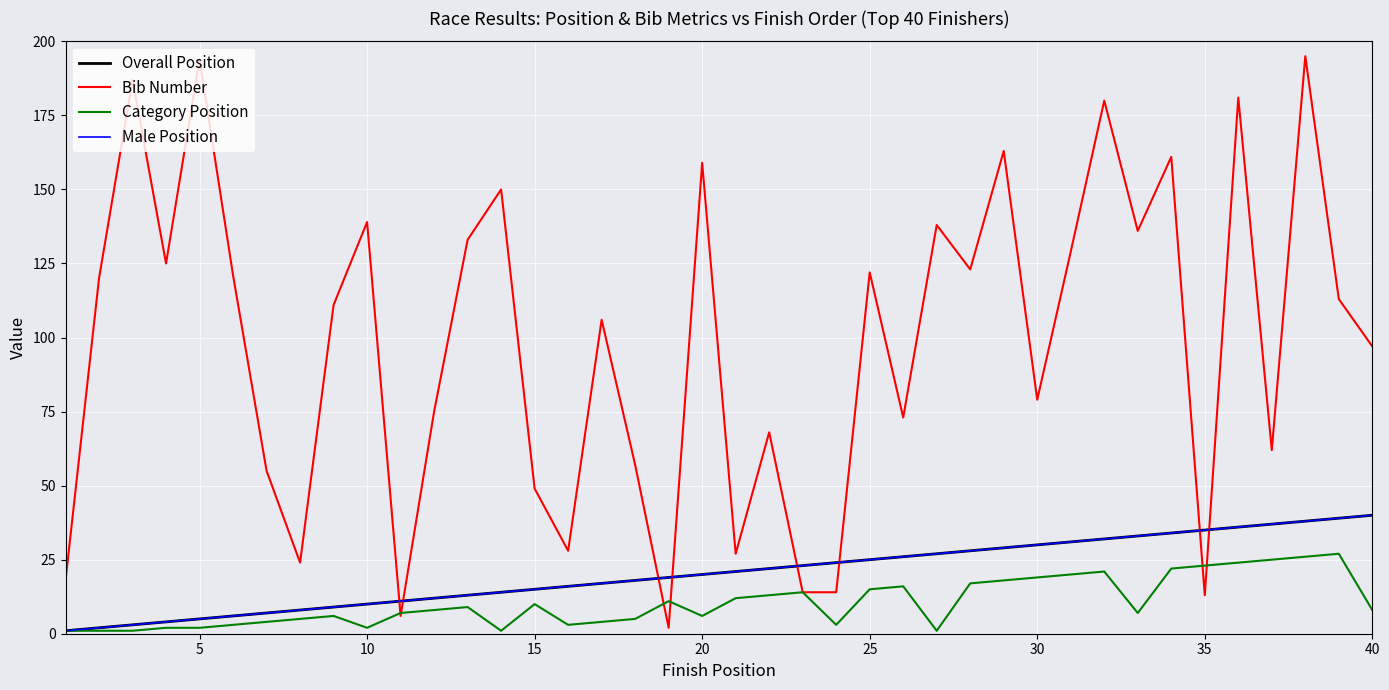

What is the lowest value of the Male Position series?

1